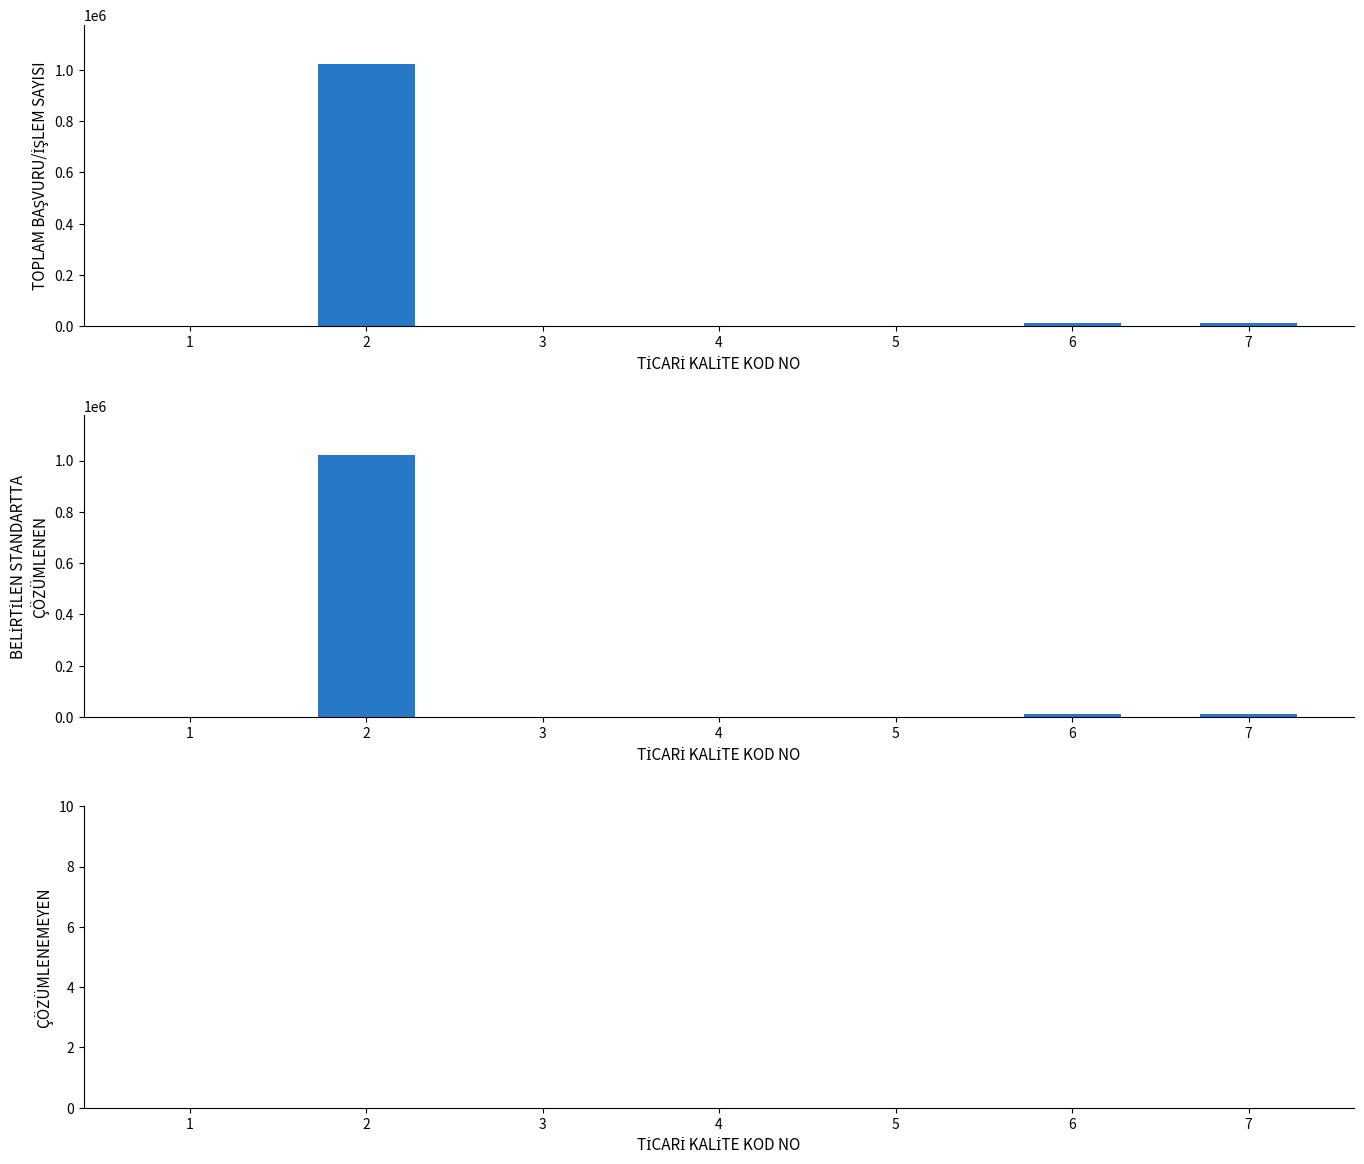

What are all the series names shown in the legend?

TOPLAM BAŞVURU/İŞLEM SAYISI, BELİRTİLEN STANDARTTA ÇÖZÜMLENEN, ÇÖZÜMLENEMEYEN